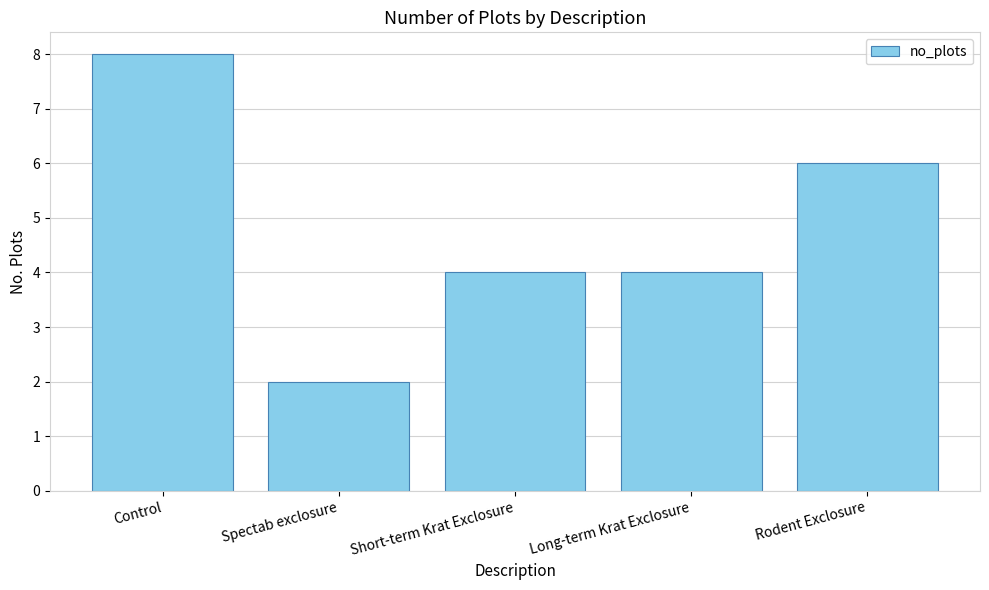

What is the greatest value displayed?

8